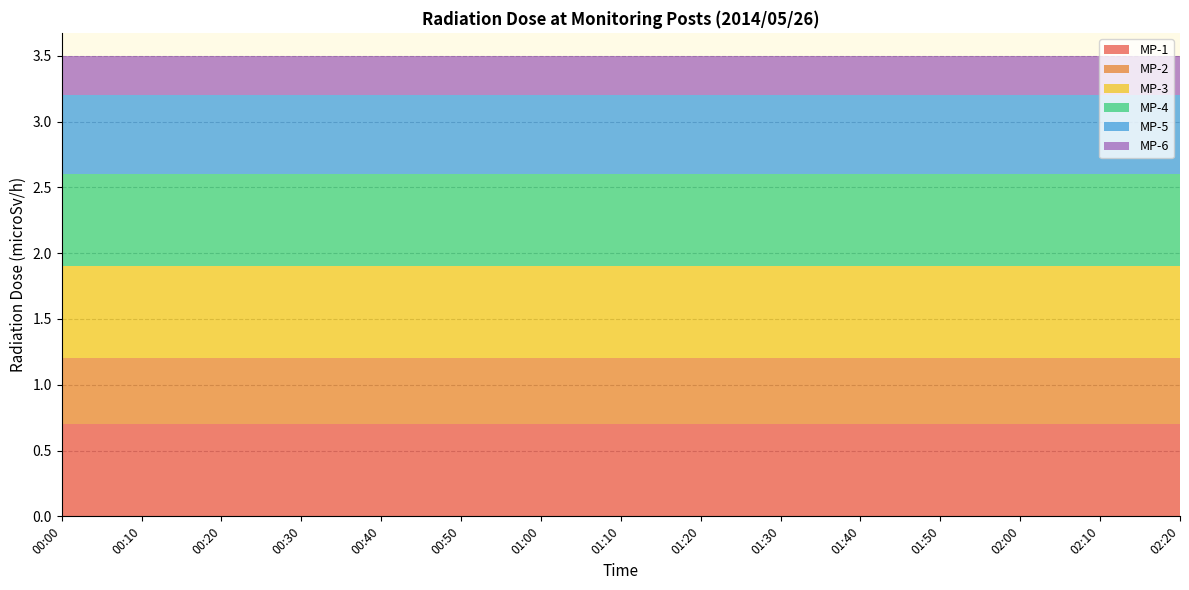

Reading right to left, extract all data points from this chart.

MP-1: 02:20=0.7	02:10=0.7	02:00=0.7	01:50=0.7	01:40=0.7	01:30=0.7	01:20=0.7	01:10=0.7	01:00=0.7	00:50=0.7	00:40=0.7	00:30=0.7	00:20=0.7	00:10=0.7	00:00=0.7
MP-2: 02:20=0.5	02:10=0.5	02:00=0.5	01:50=0.5	01:40=0.5	01:30=0.5	01:20=0.5	01:10=0.5	01:00=0.5	00:50=0.5	00:40=0.5	00:30=0.5	00:20=0.5	00:10=0.5	00:00=0.5
MP-3: 02:20=0.7	02:10=0.7	02:00=0.7	01:50=0.7	01:40=0.7	01:30=0.7	01:20=0.7	01:10=0.7	01:00=0.7	00:50=0.7	00:40=0.7	00:30=0.7	00:20=0.7	00:10=0.7	00:00=0.7
MP-4: 02:20=0.7	02:10=0.7	02:00=0.7	01:50=0.7	01:40=0.7	01:30=0.7	01:20=0.7	01:10=0.7	01:00=0.7	00:50=0.7	00:40=0.7	00:30=0.7	00:20=0.7	00:10=0.7	00:00=0.7
MP-5: 02:20=0.6	02:10=0.6	02:00=0.6	01:50=0.6	01:40=0.6	01:30=0.6	01:20=0.6	01:10=0.6	01:00=0.6	00:50=0.6	00:40=0.6	00:30=0.6	00:20=0.6	00:10=0.6	00:00=0.6
MP-6: 02:20=0.3	02:10=0.3	02:00=0.3	01:50=0.3	01:40=0.3	01:30=0.3	01:20=0.3	01:10=0.3	01:00=0.3	00:50=0.3	00:40=0.3	00:30=0.3	00:20=0.3	00:10=0.3	00:00=0.3